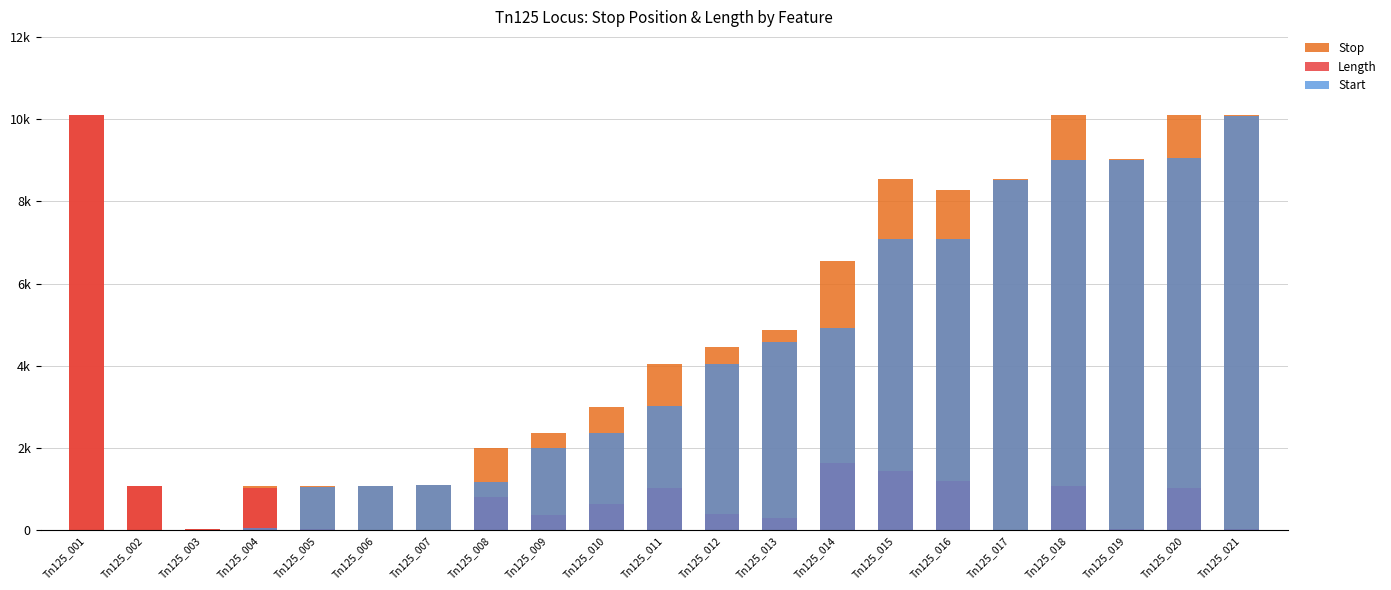

Which series has the largest range (max minus min)?

Length